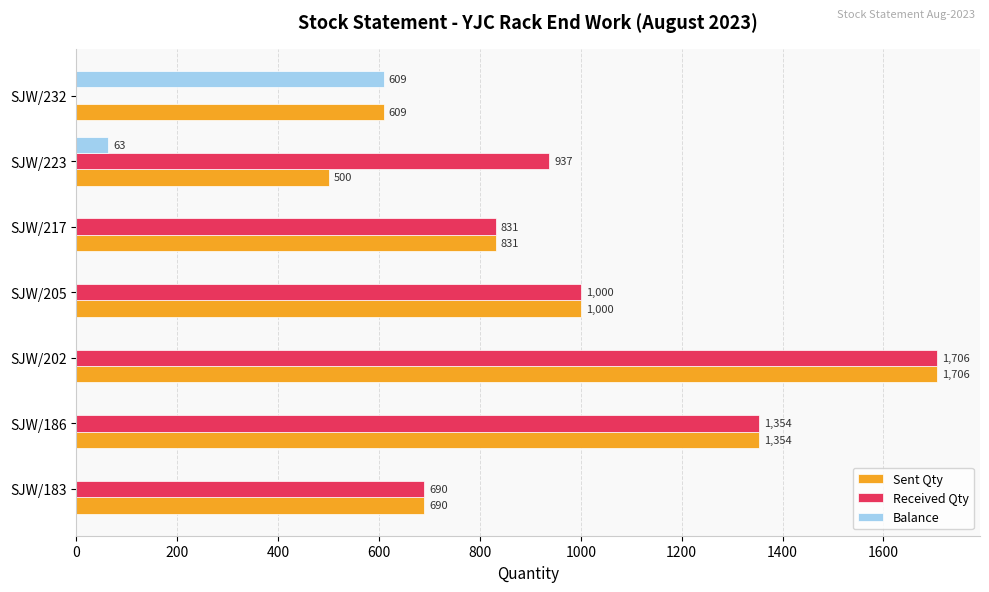

True or false: Balance has a value of 609 at SJW/232.

True